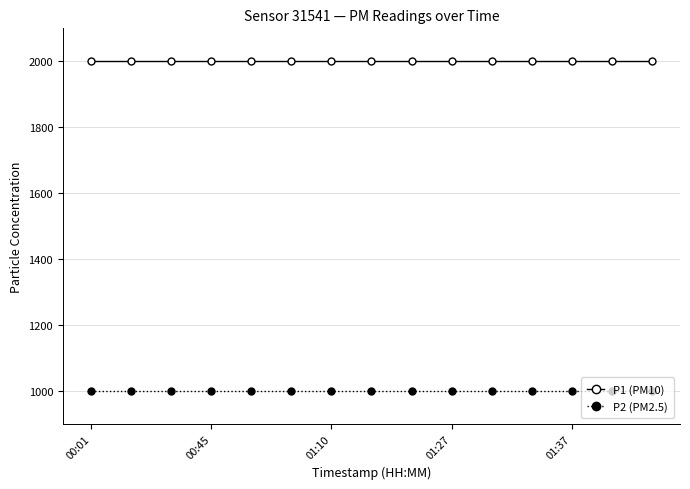

What is the minimum value shown in the chart?

999.9